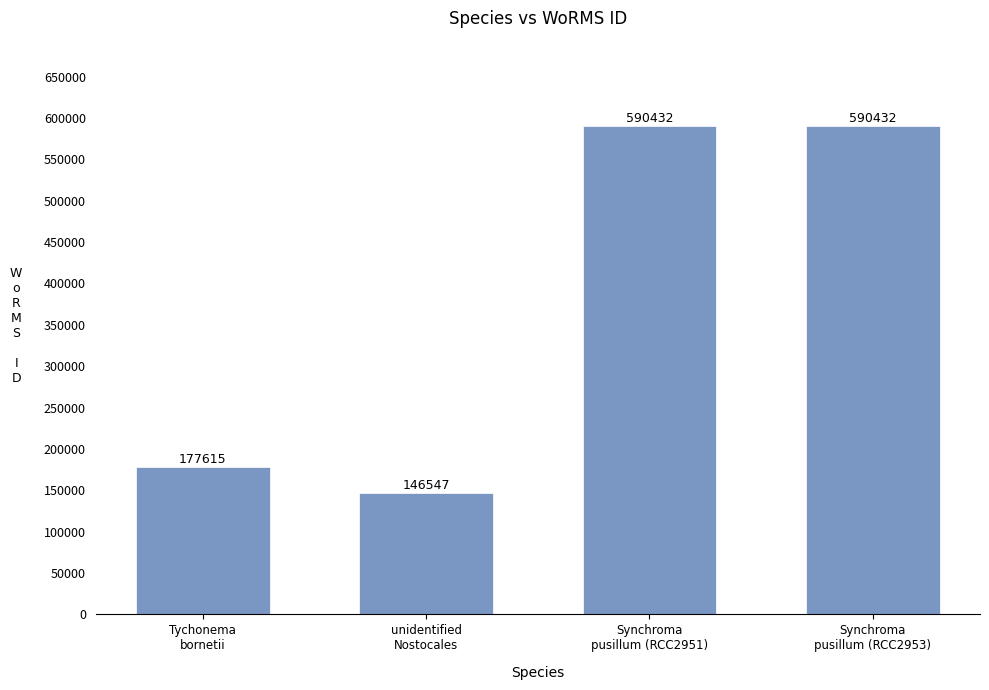

What is the greatest value displayed?

590432